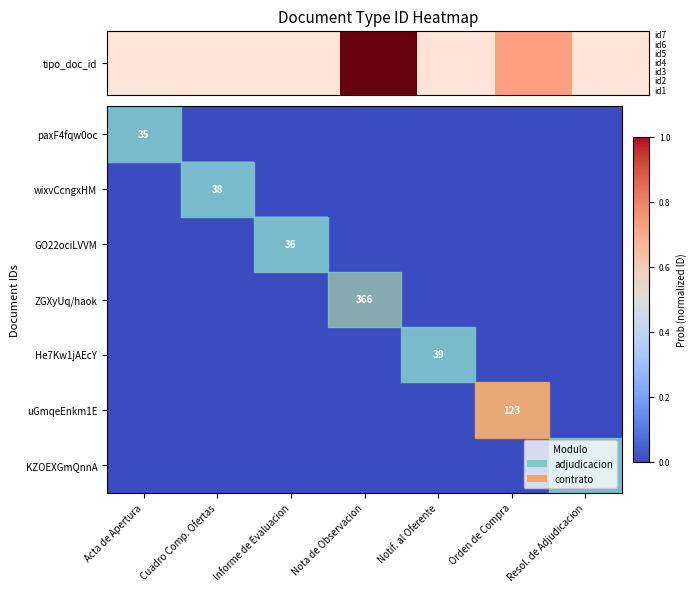

The ZGXyUq/haok series shows 619 at Nota de Observacion. True or false?

False